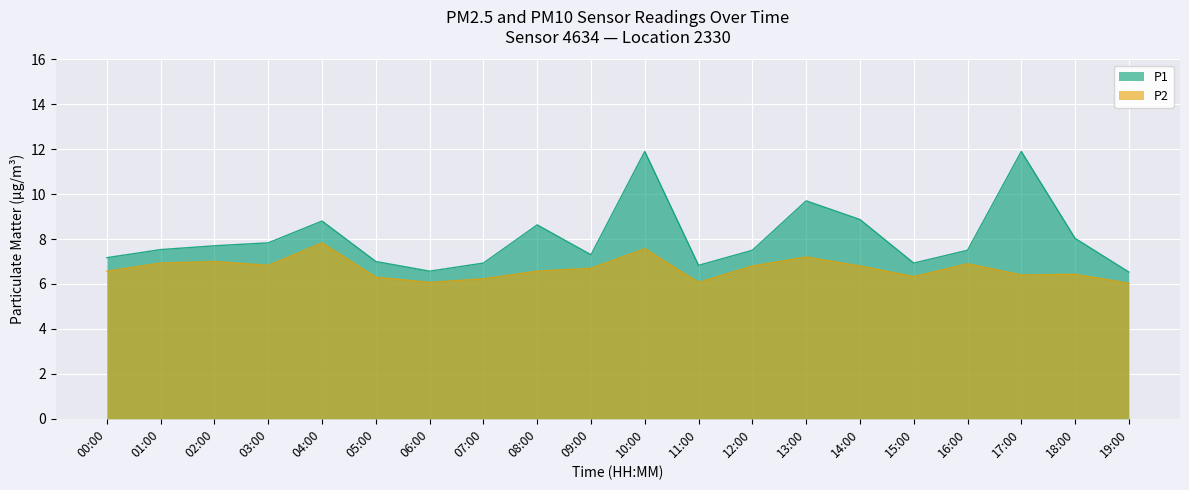

Rank the categories by P1 value from lowest to highest.

19:00, 06:00, 11:00, 07:00, 15:00, 05:00, 00:00, 09:00, 12:00, 16:00, 01:00, 02:00, 03:00, 18:00, 08:00, 04:00, 14:00, 13:00, 10:00, 17:00